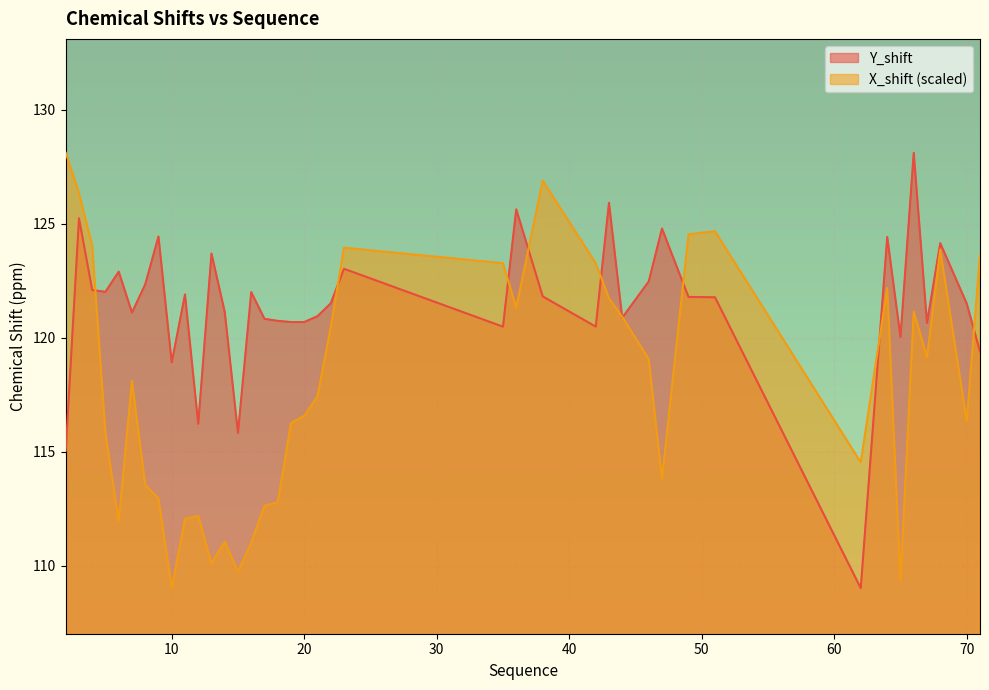

At which category is the sum across all series the highest?

3